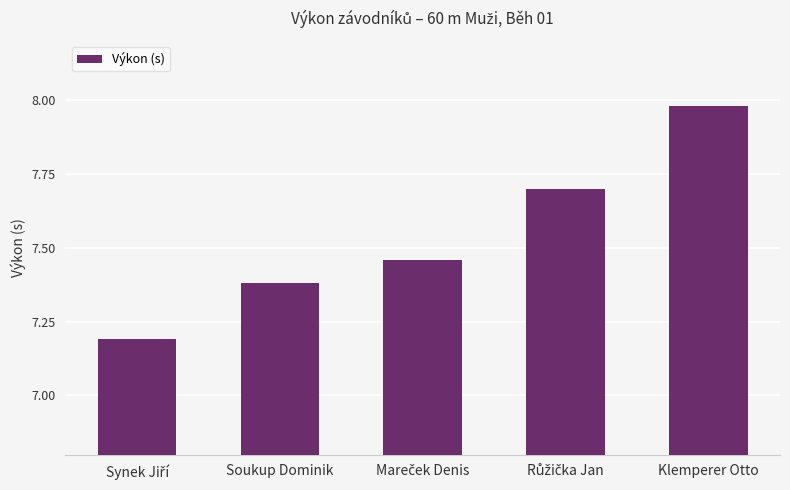

What is the difference between the maximum and second lowest values?

0.6